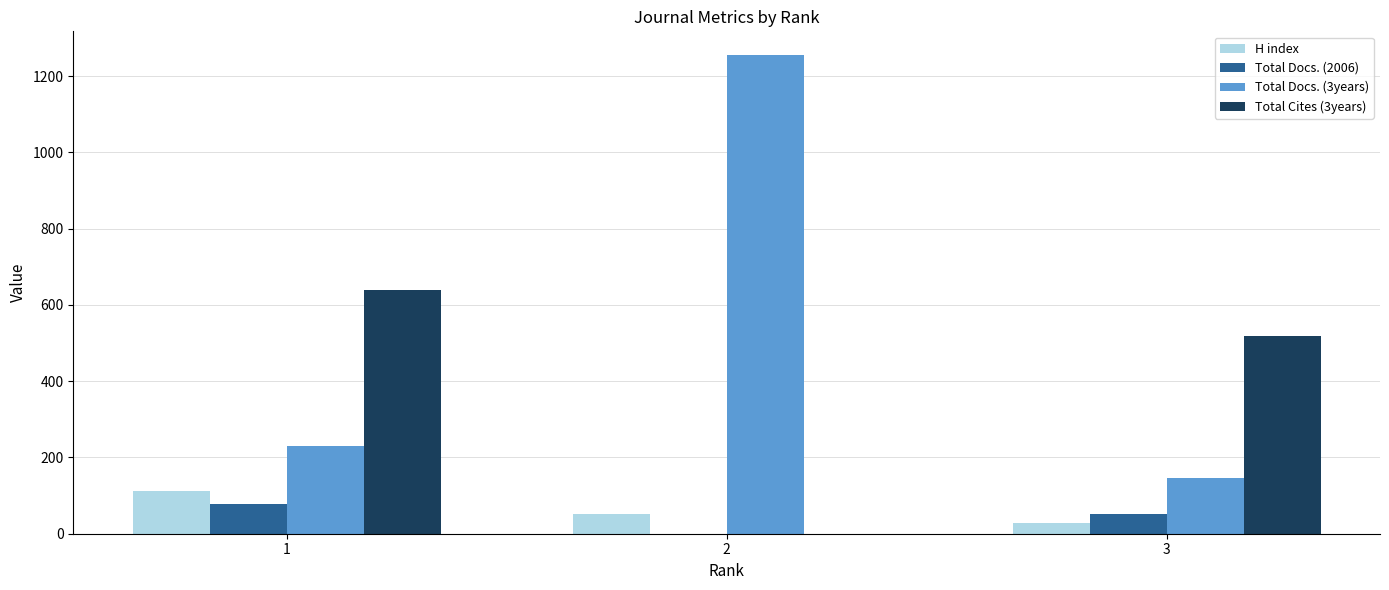

What is the average value of the Total Docs. (3years) series?

544